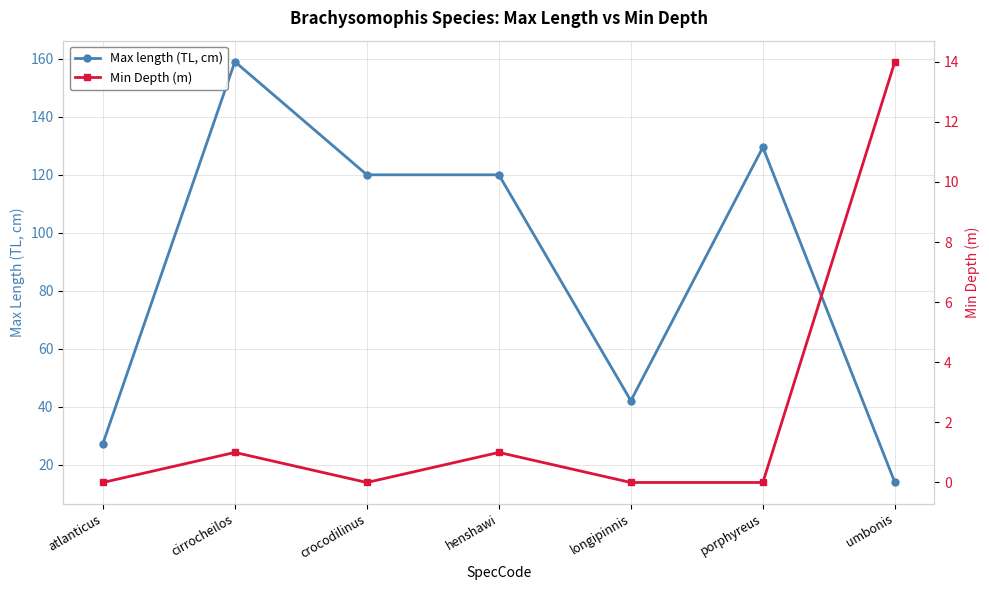

What is the highest value of the Max length (TL, cm) series?

159.0